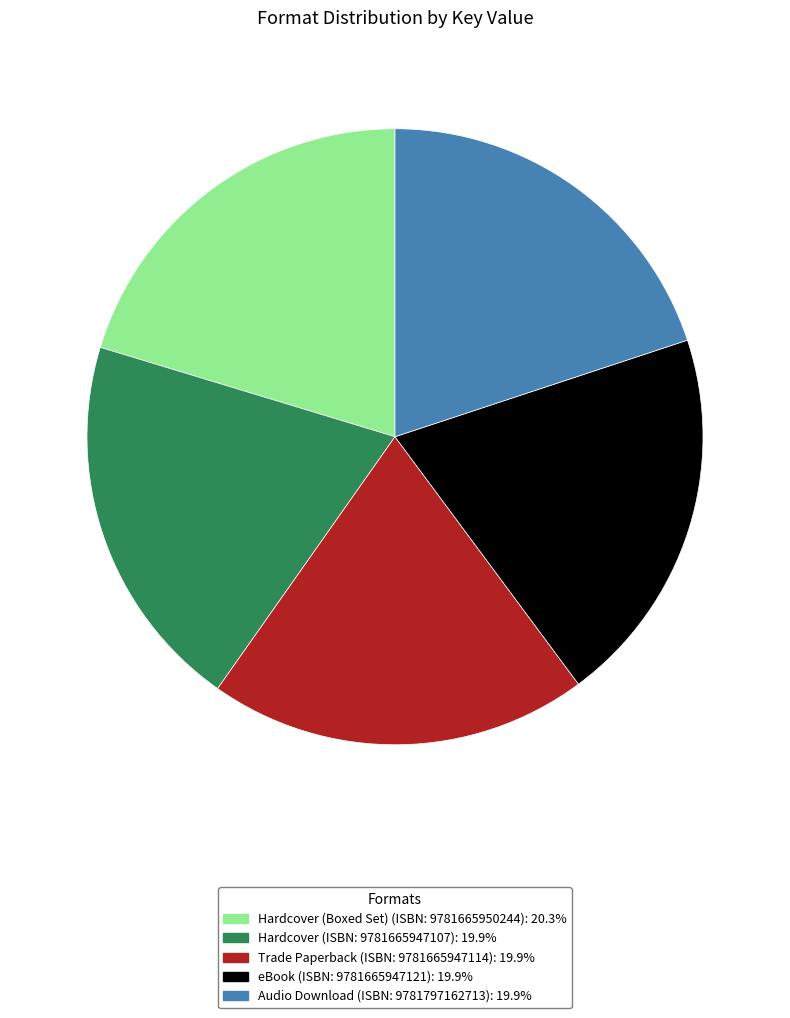

Does any single category account for the majority?

No